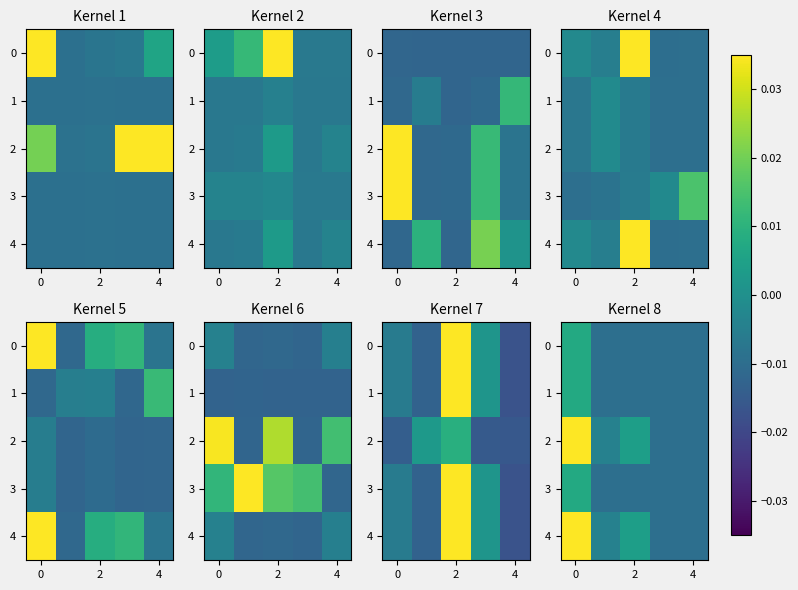

How many data points in 1 are less than 0?

4